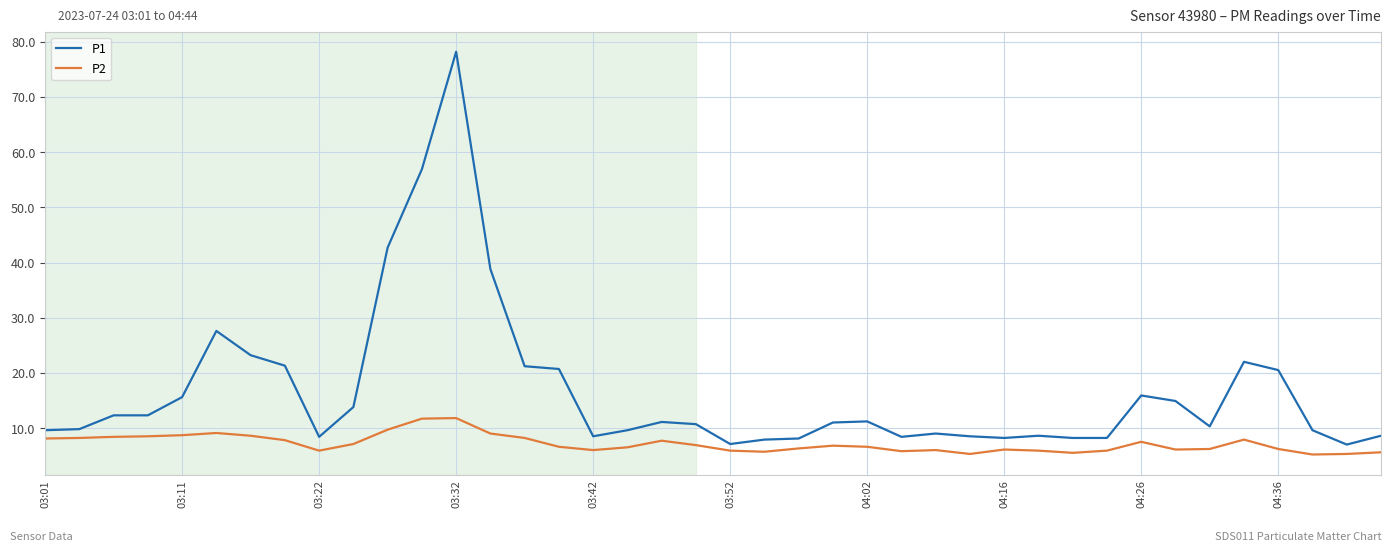

List the series in order of their overall mean, lowest first.

P2, P1